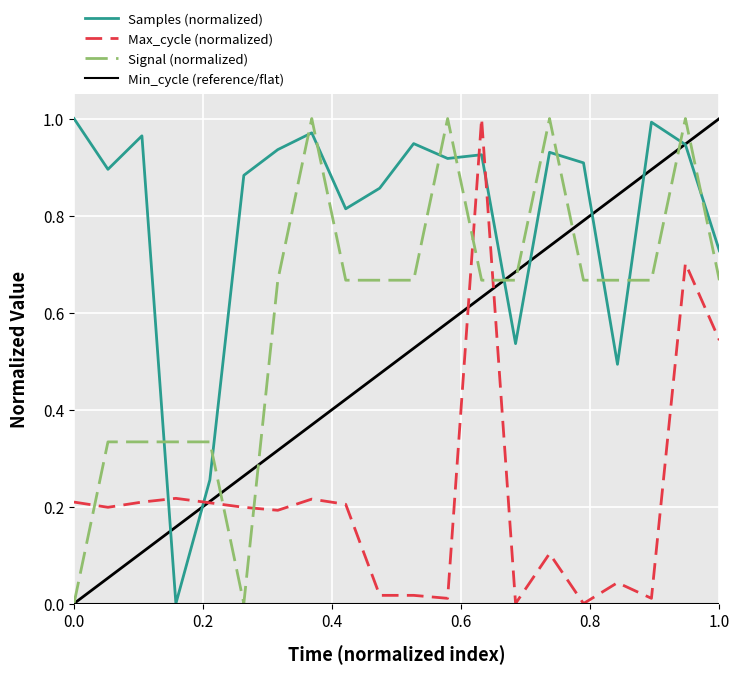

How many intersections are there between Samples (normalized) and Signal (normalized)?

12